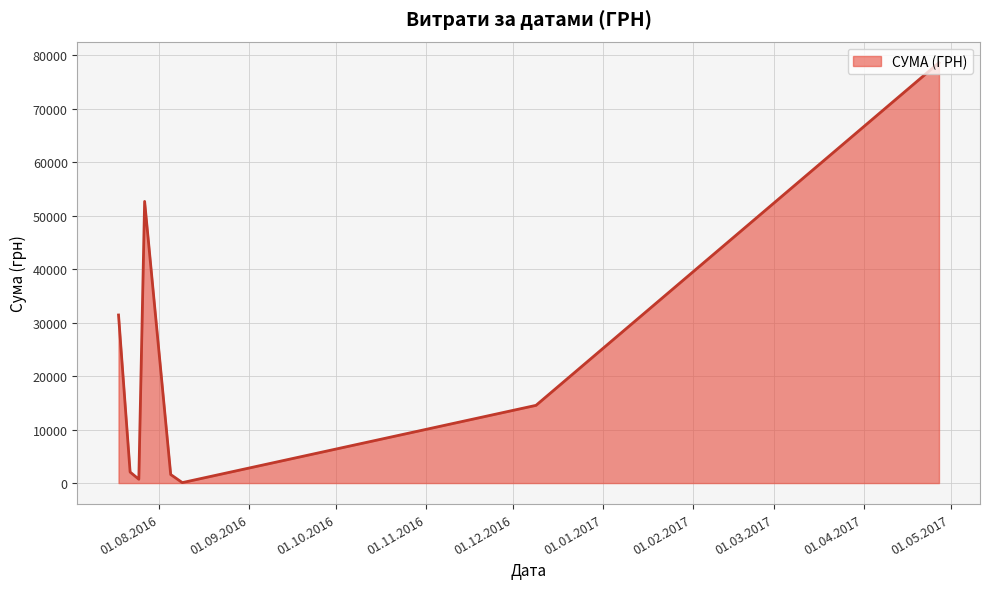

How many lines are shown in the chart?

1